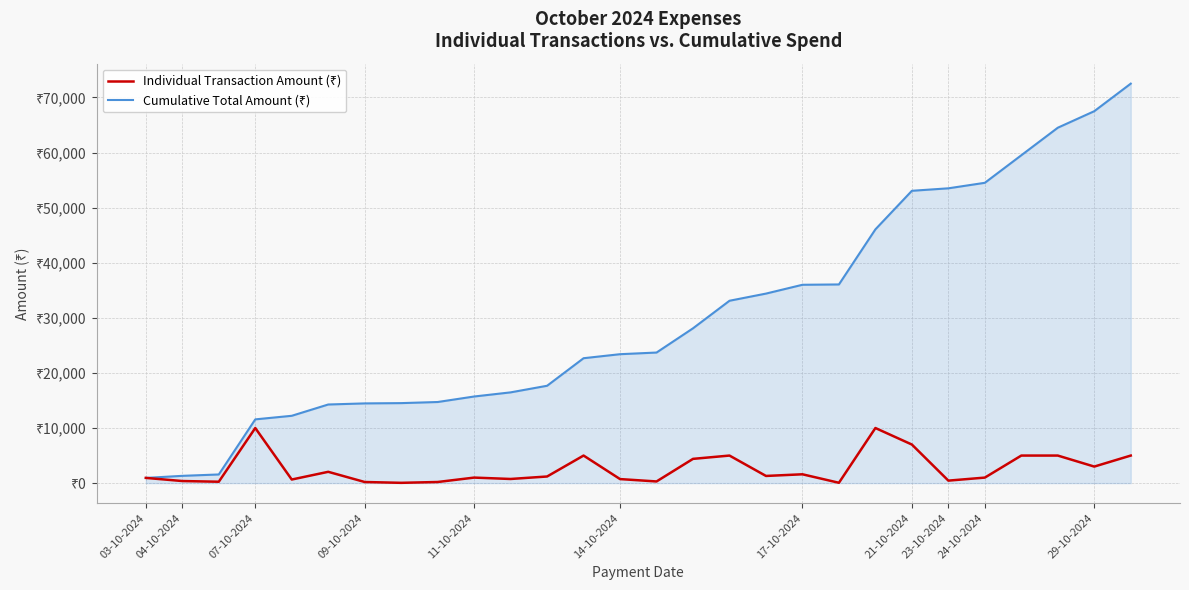

True or false: Individual Transaction Amount (₹) and Cumulative Total Amount (₹) intersect in this chart.

False